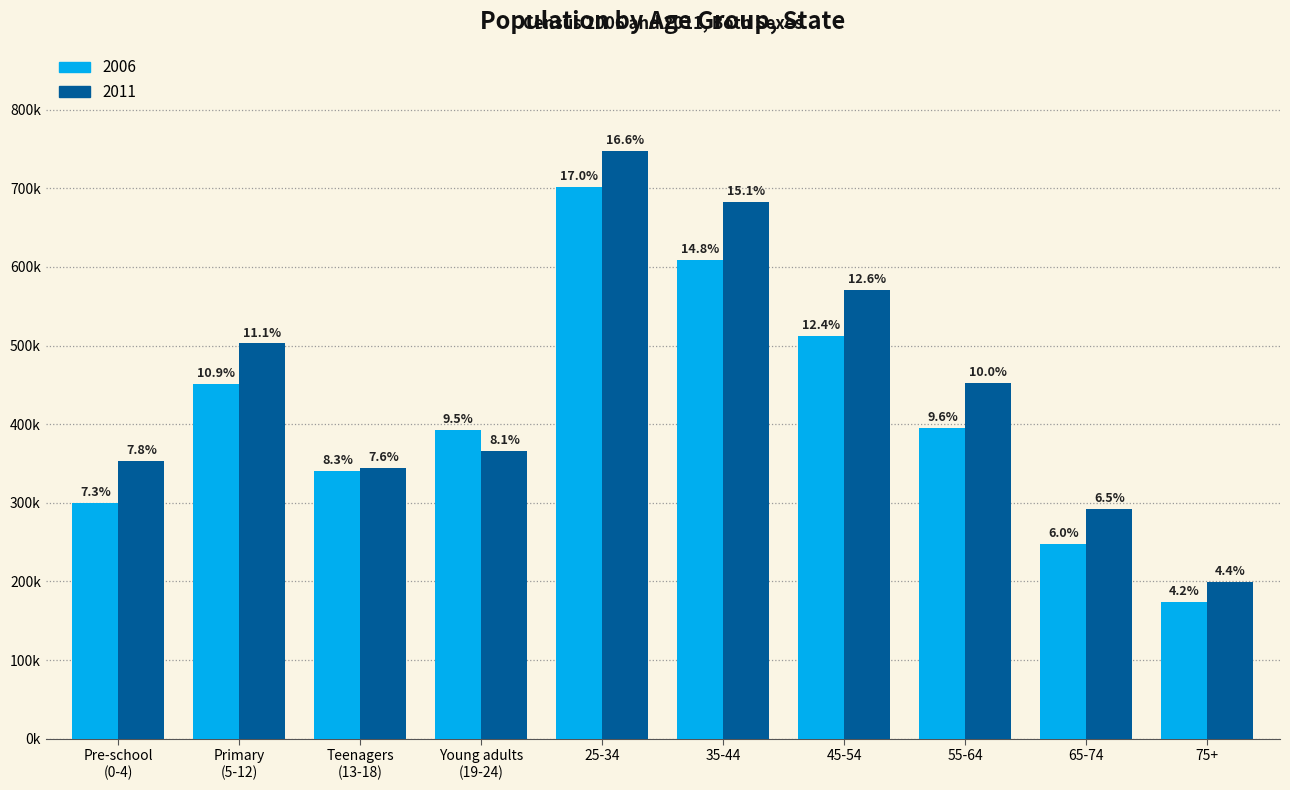

Reading left to right, what are all the values shown in this chart?

2006: 300246	450720	340367	392867	701487	608948	511762	394676	247778	174467
2011: 353425	502660	344914	366170	747004	682362	570257	452449	291932	199236